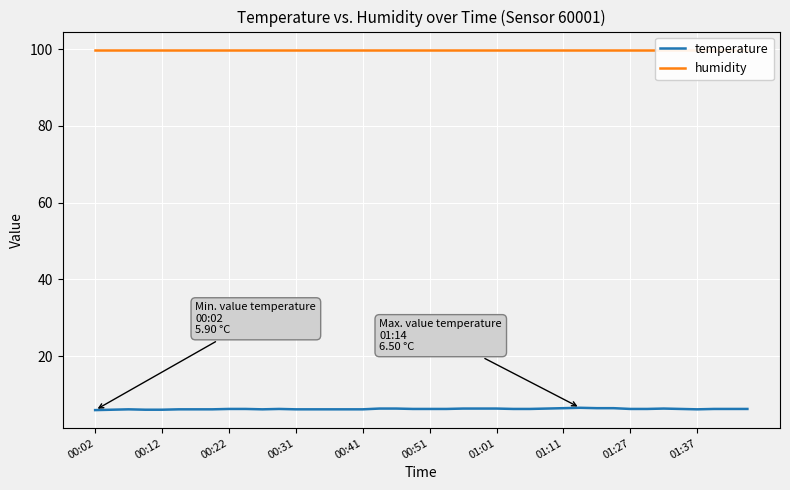

What is the lowest value of the temperature series?

5.9